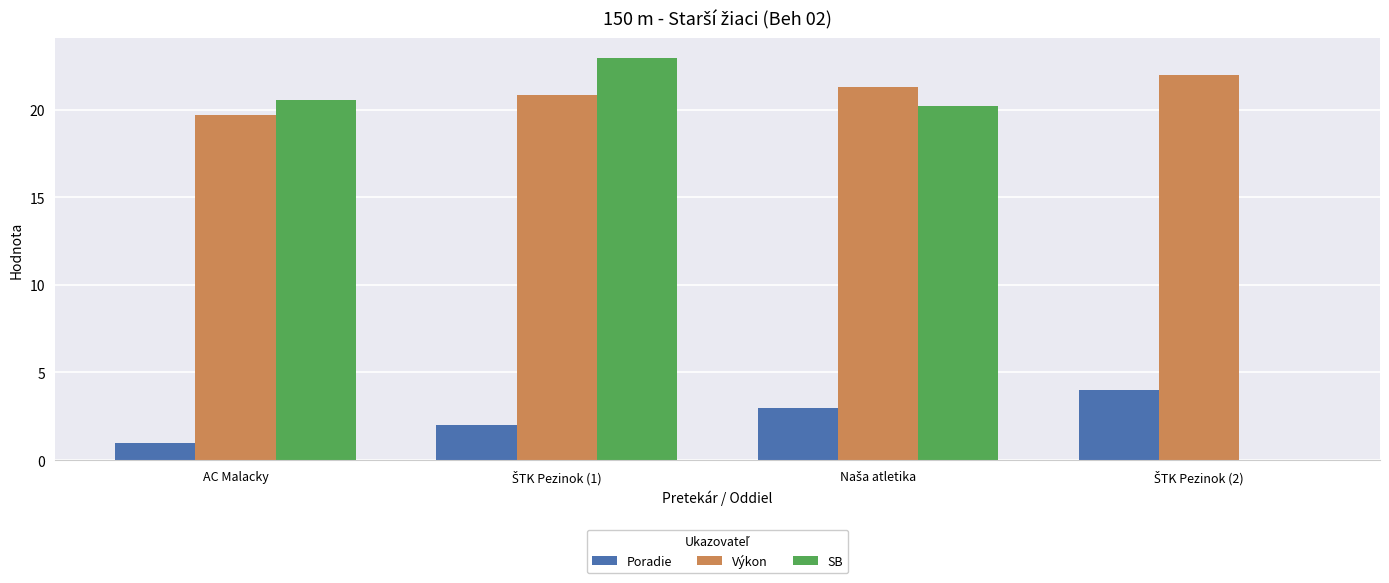

Which series has the largest total across all categories?

Výkon